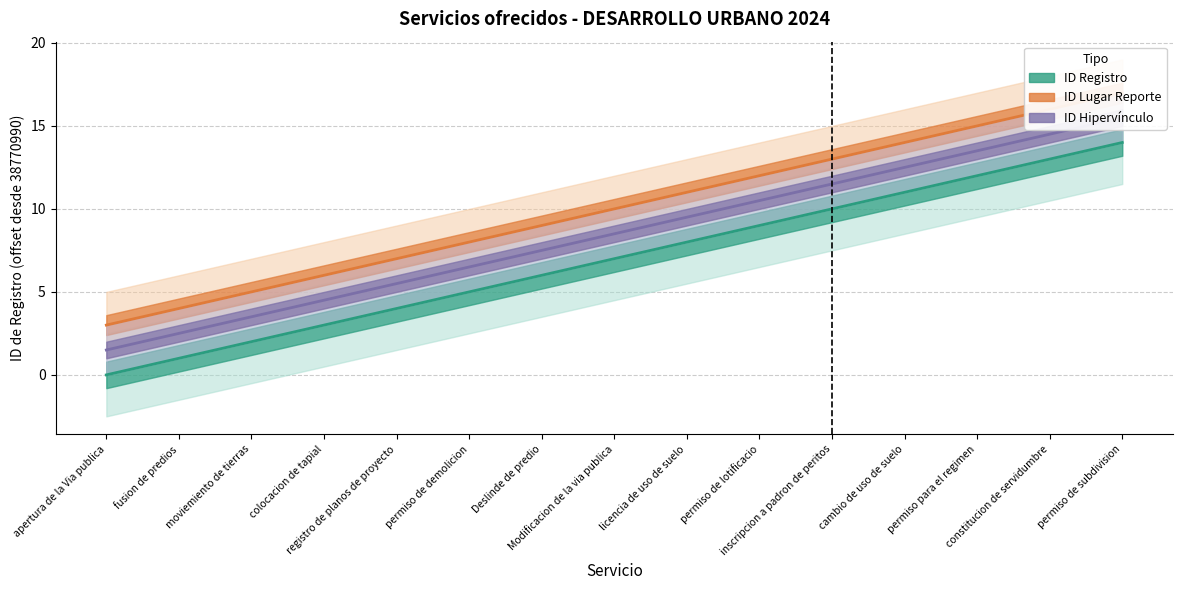

The ID Registro series shows 9.0 at permiso de lotificacio. True or false?

True